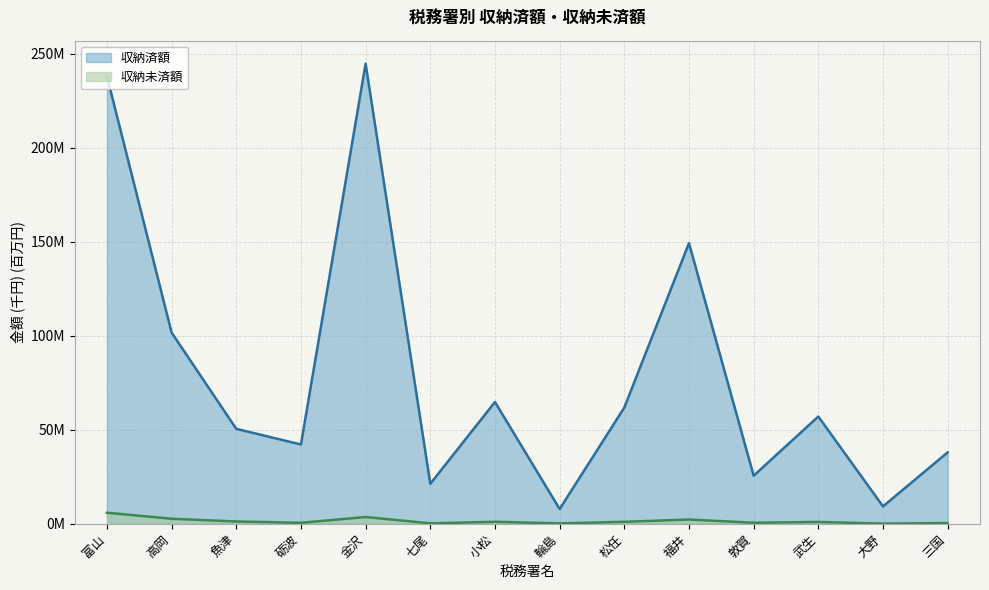

List the labels in order of 収納未済額 value, largest first.

富山, 金沢, 高岡, 福井, 魚津, 小松, 松任, 武生, 敦賀, 砺波, 三国, 七尾, 輪島, 大野